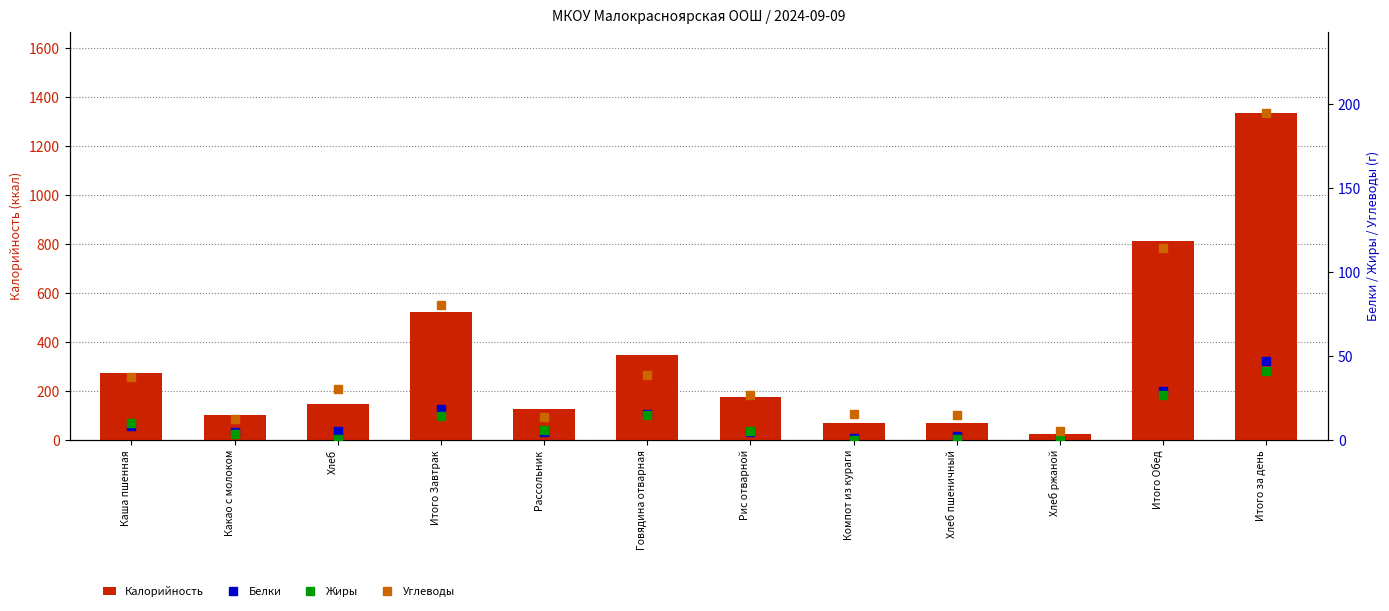

Between Хлеб ржаной and Компот из кураги, which is larger?

Компот из кураги